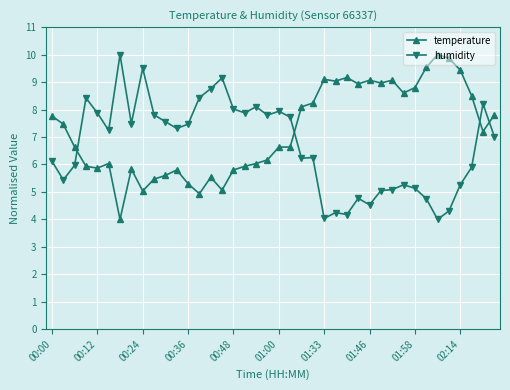

What is the value of the temperature point at the 36th from the left?

9.9